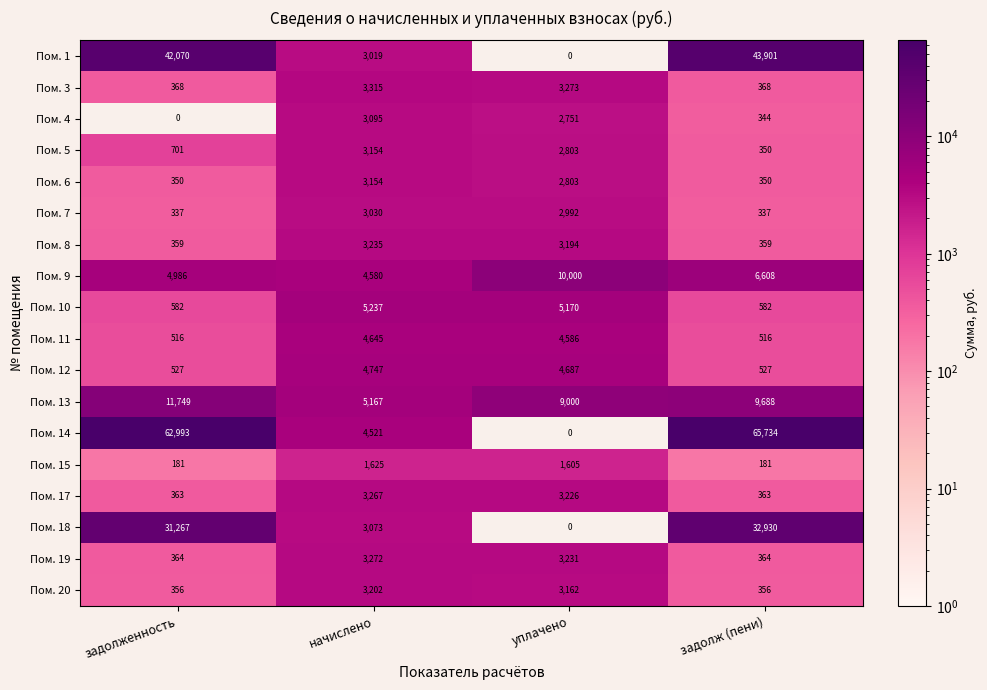

What is the spread (max minus min) of values at уплачено?

10000